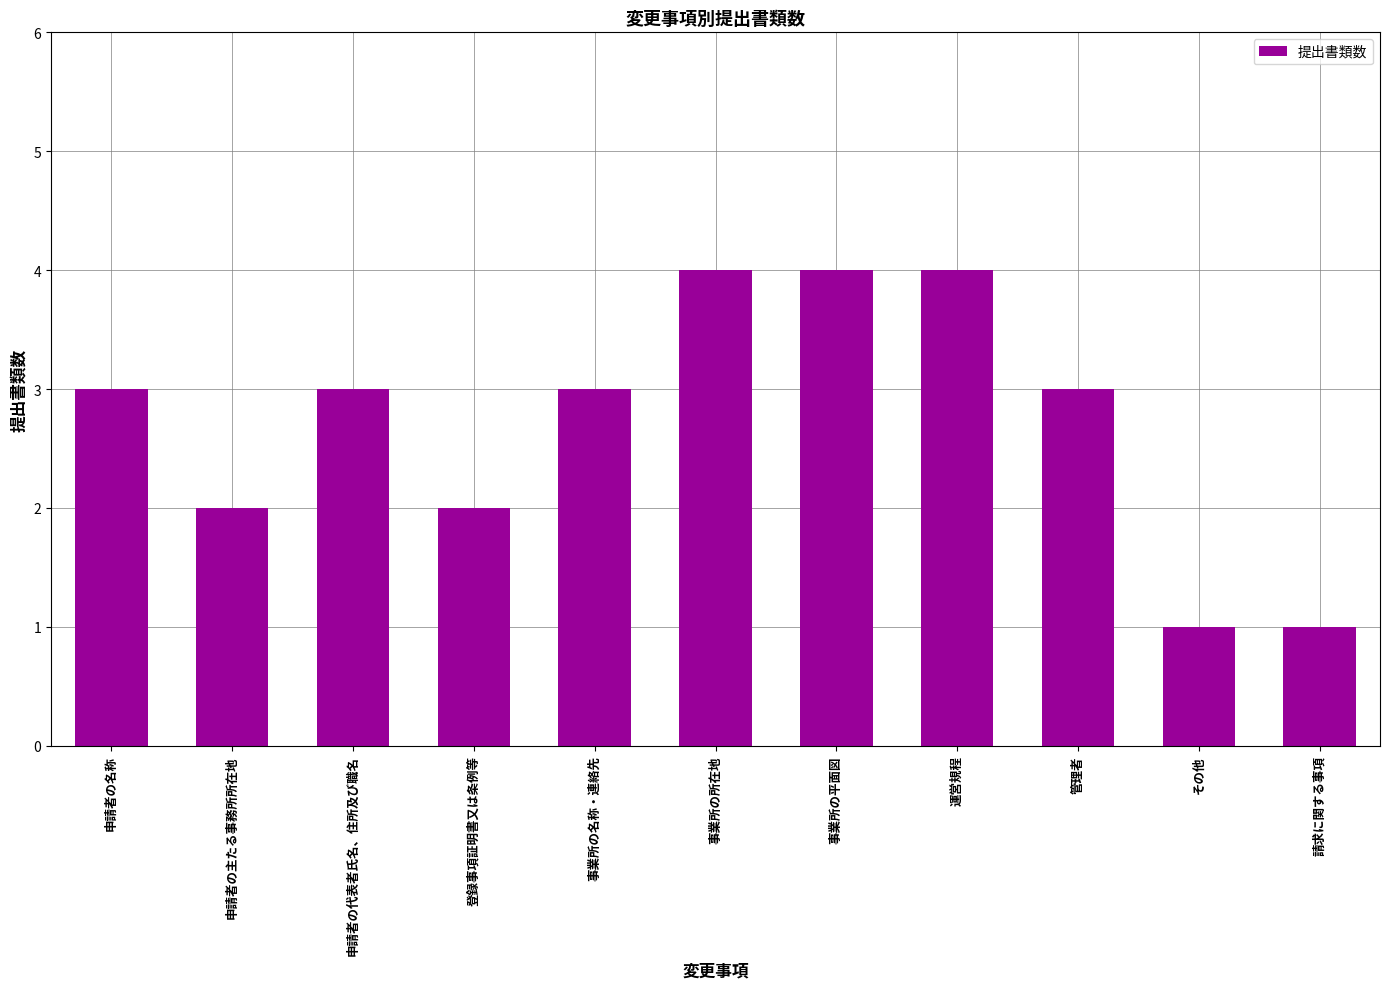

What is the maximum value shown in the chart?

4